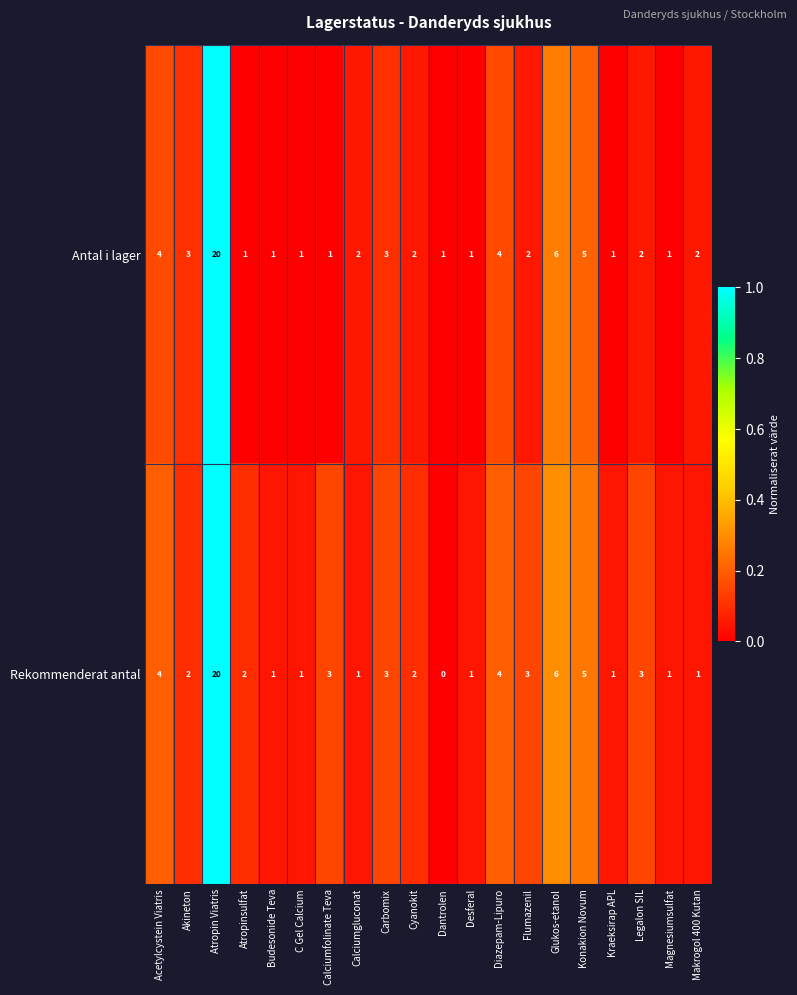

At which label does Rekommenderat antal reach its minimum?

Dantrolen